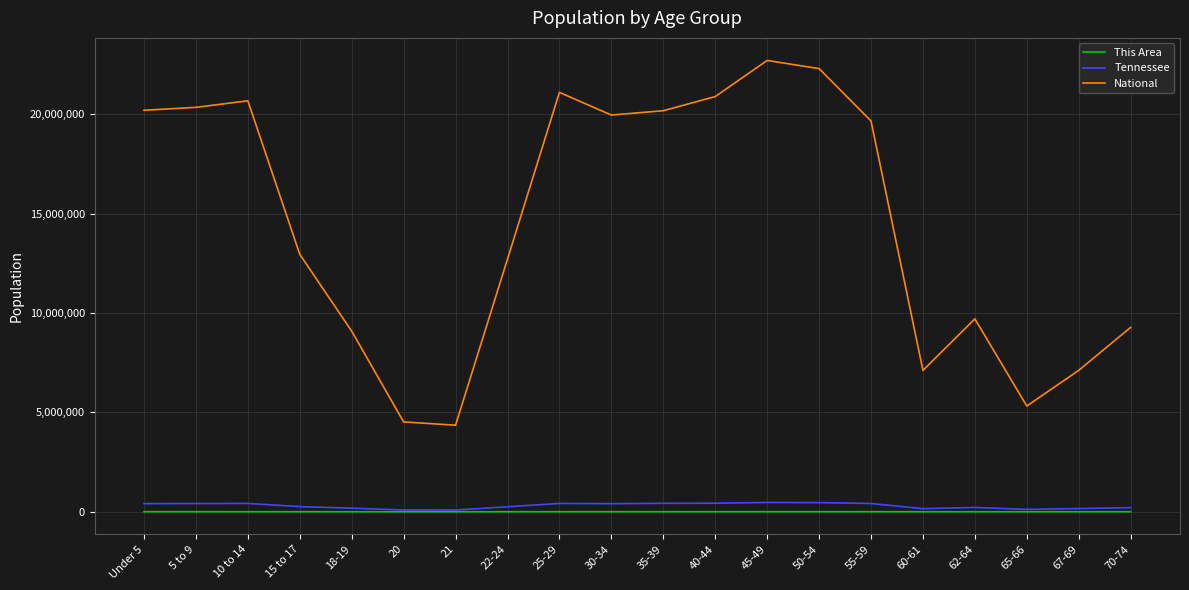

True or false: National and Tennessee intersect in this chart.

False